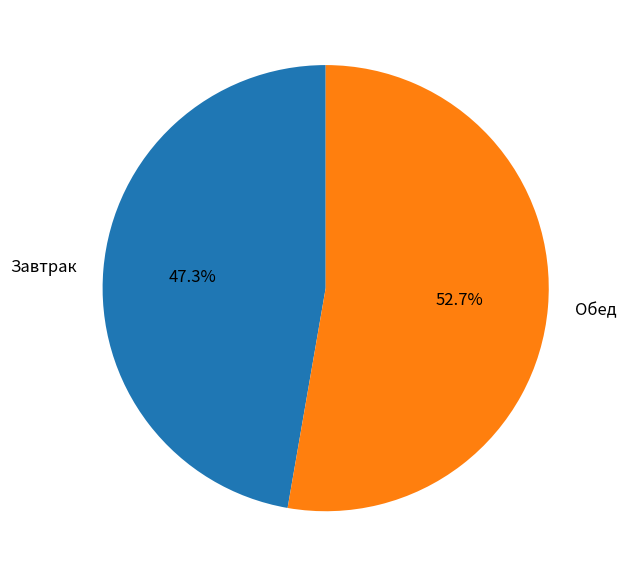

Rank the categories by value from lowest to highest.

Завтрак, Обед